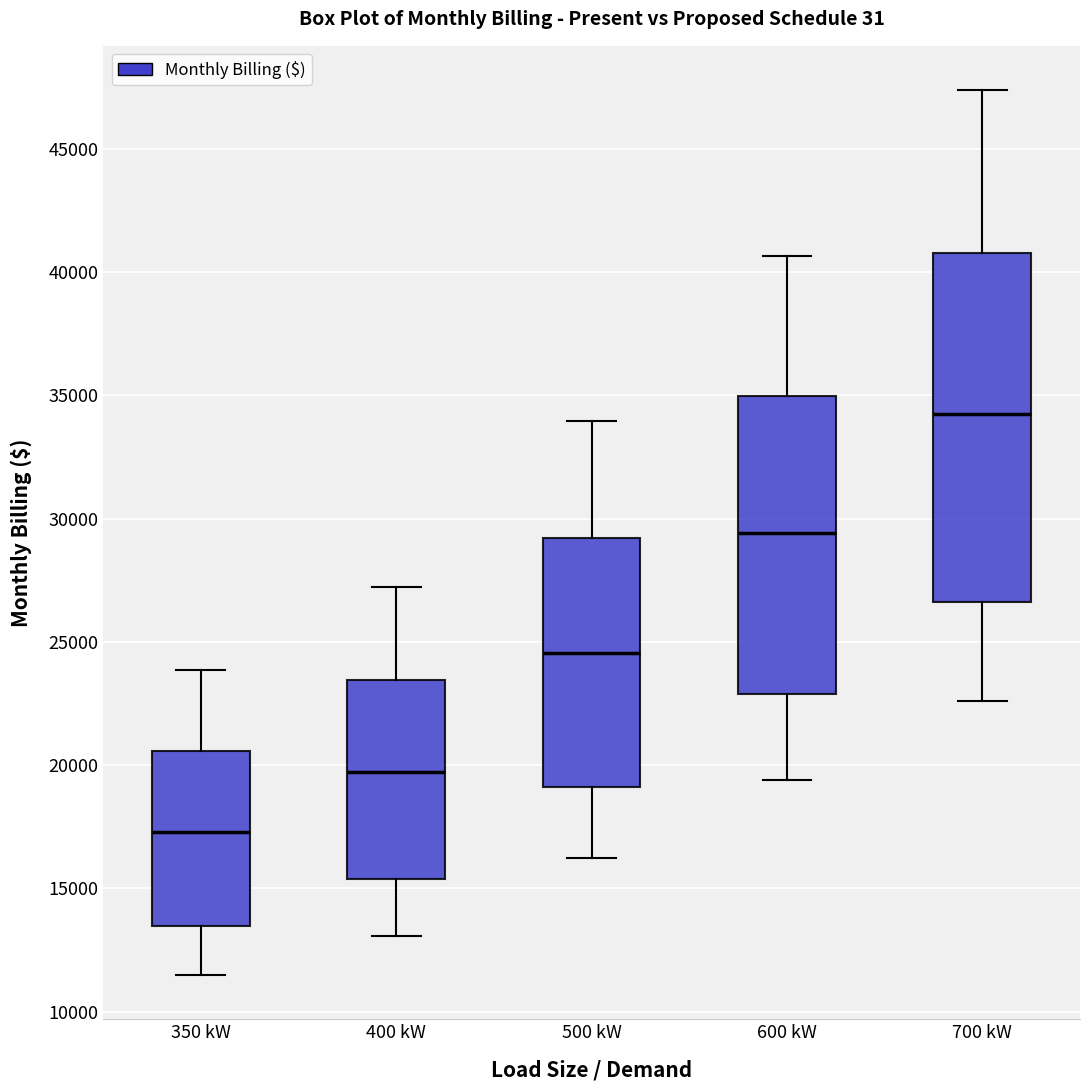

Where does the median line of the box for 500 kW sit on the y-axis? The values are not printed on the chart, so give them approximately, as read against the axis.

24500